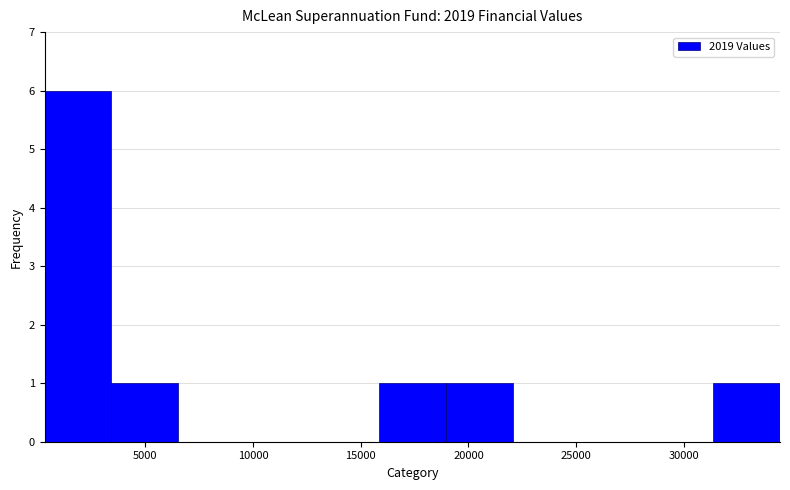

What is the height of the bar covering 16000 to 19000 on the x-axis? Neither the bar edges nor the heights are printed on the chart, so give them approximately, as read against the axes.

1